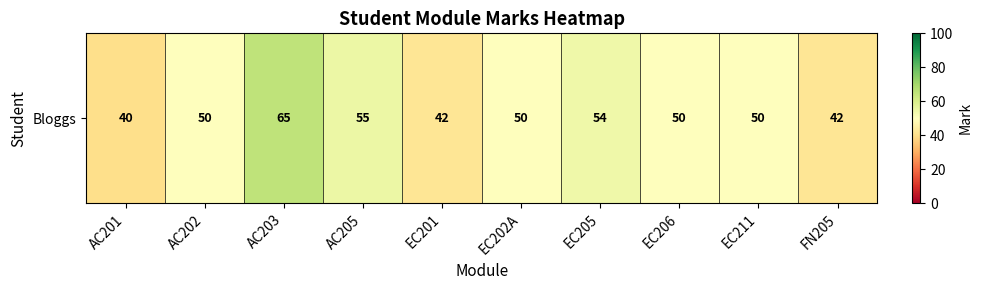

At which label is the value closest to 52?

AC202